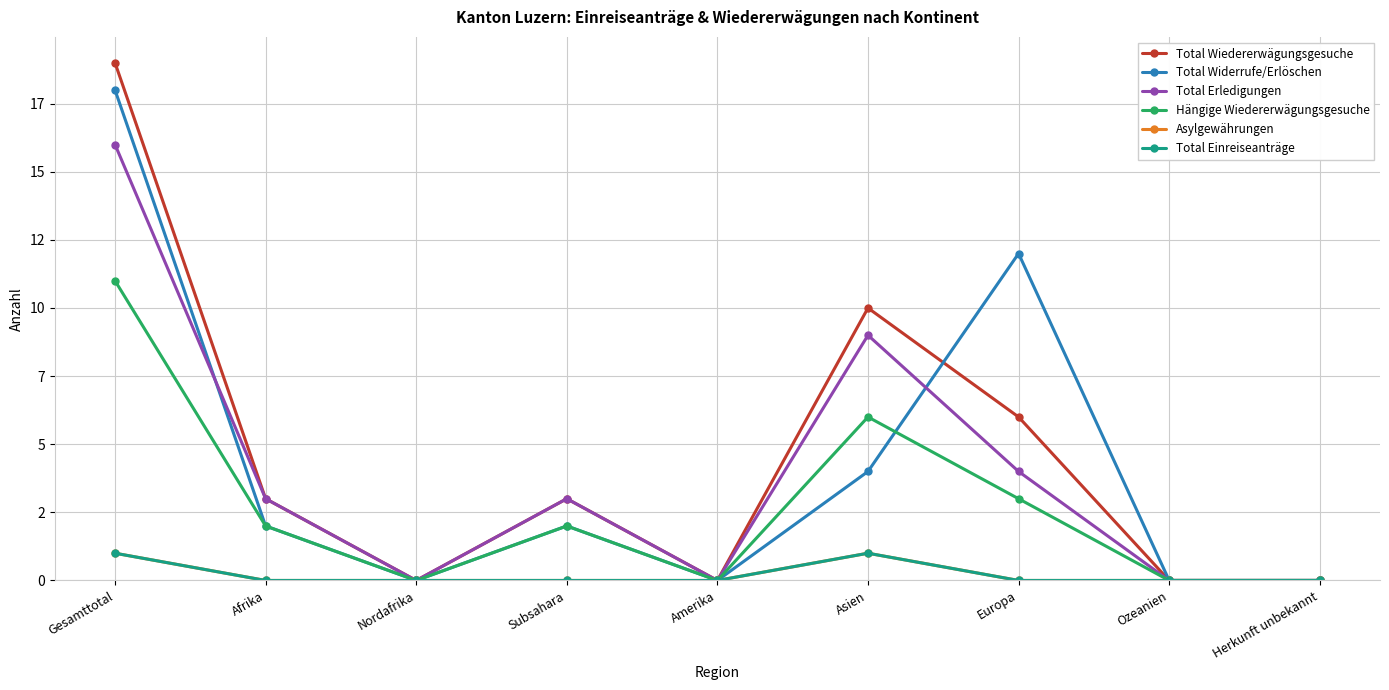

Is it true that Total Widerrufe/Erlöschen equals 3 at Afrika?

False